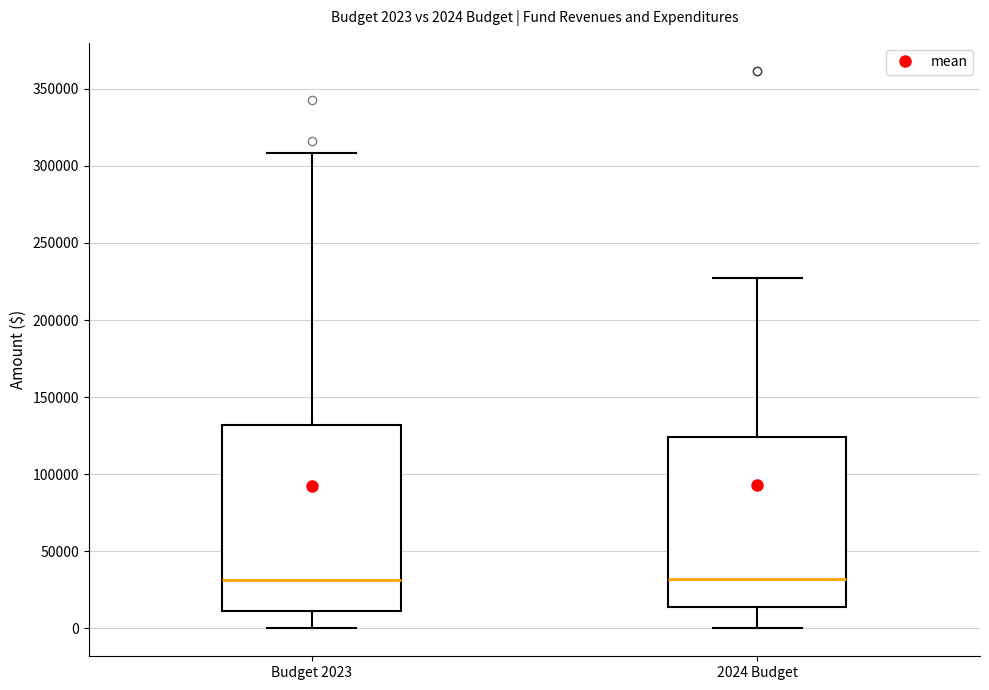

Which box is the tallest, from its lower edge to its upper edge?

Budget 2023